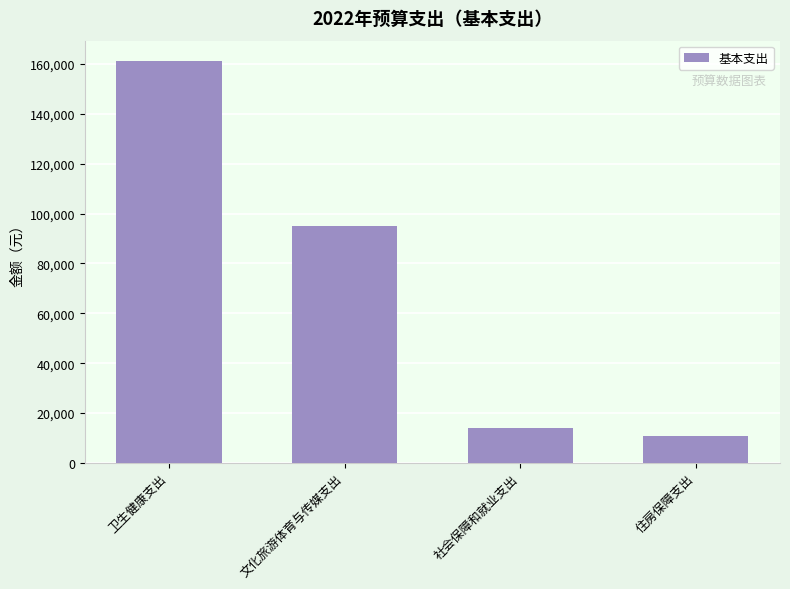

What is the sum of the values at 社会保障和就业支出 and 文化旅游体育与传媒支出?

108989.9